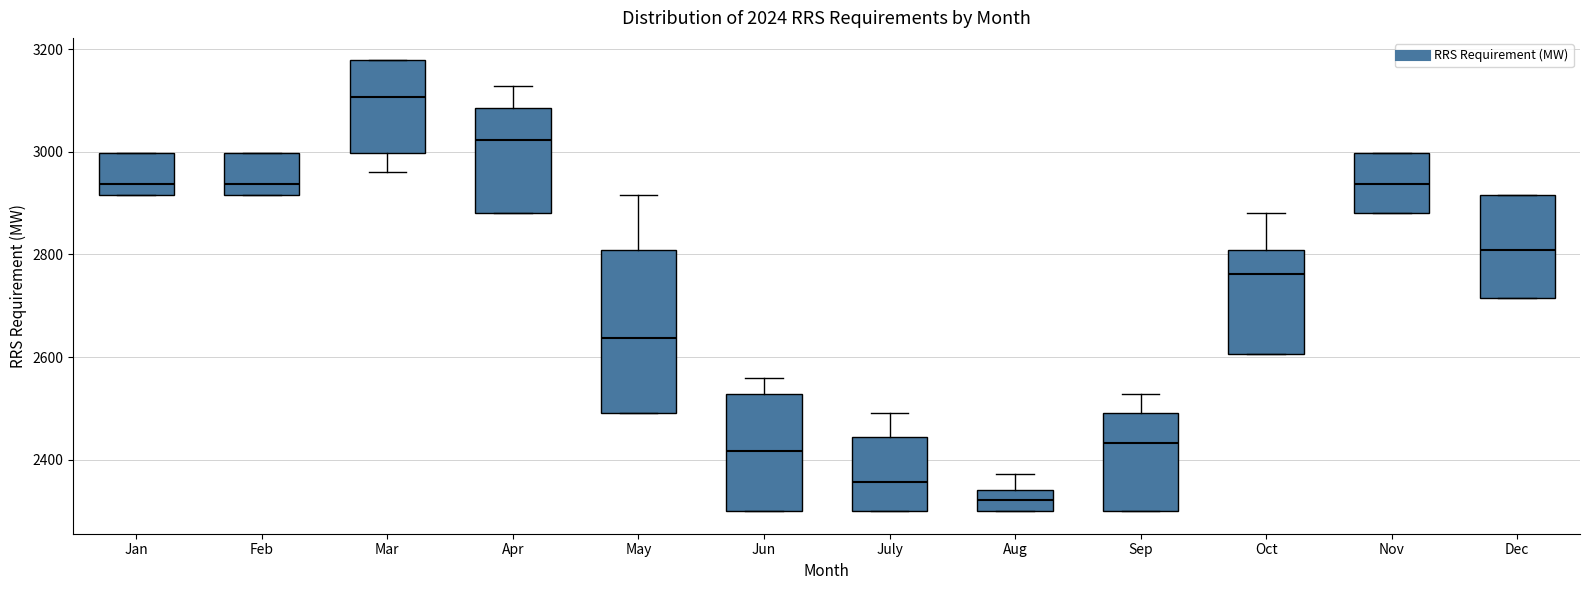

Which box's median line is the highest?

Mar